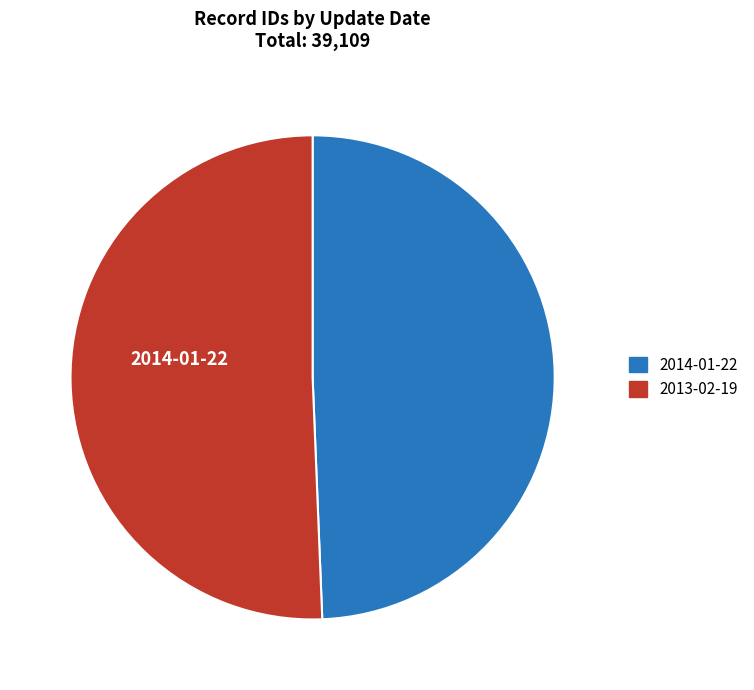

To the nearest percent, what is the average slice percentage?

50%